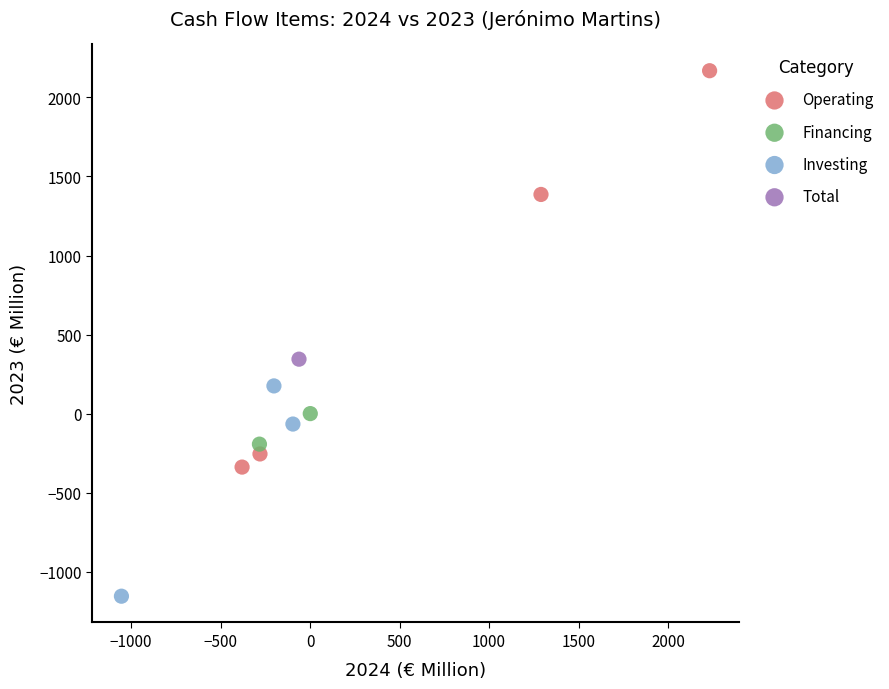

What are all the series names shown in the legend?

Operating, Financing, Investing, Total